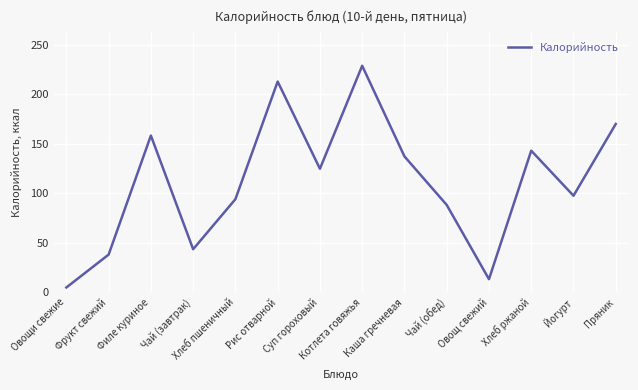

What is the minimum value shown in the chart?

4.8